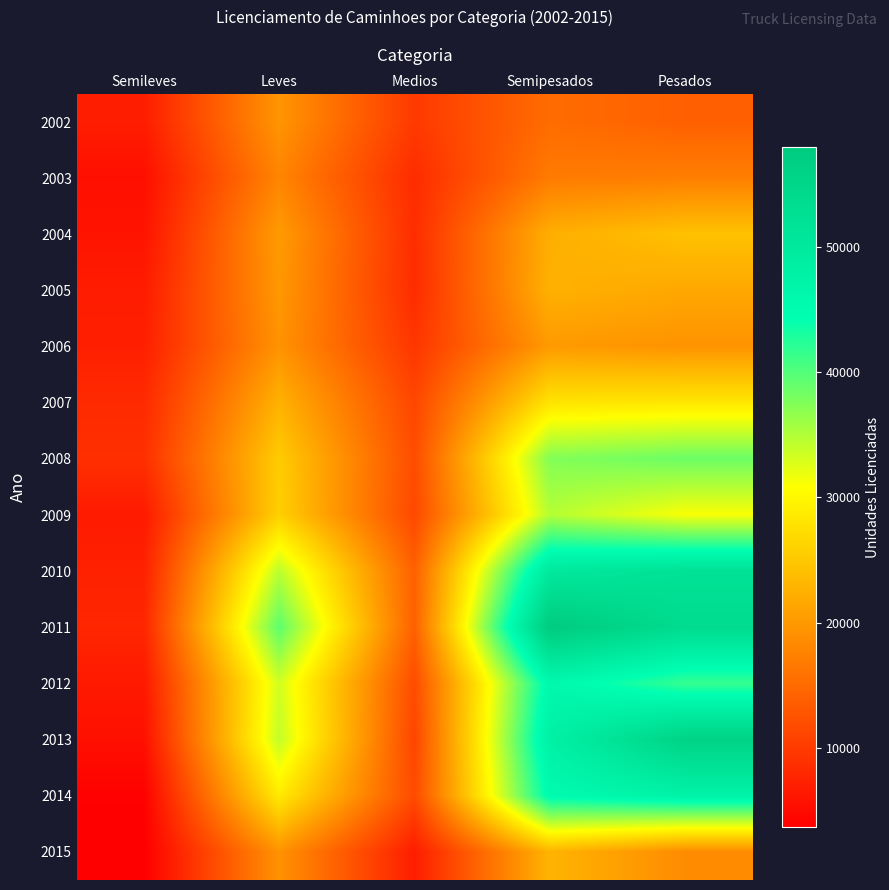

What is the spread (max minus min) of values at Leves?

21518